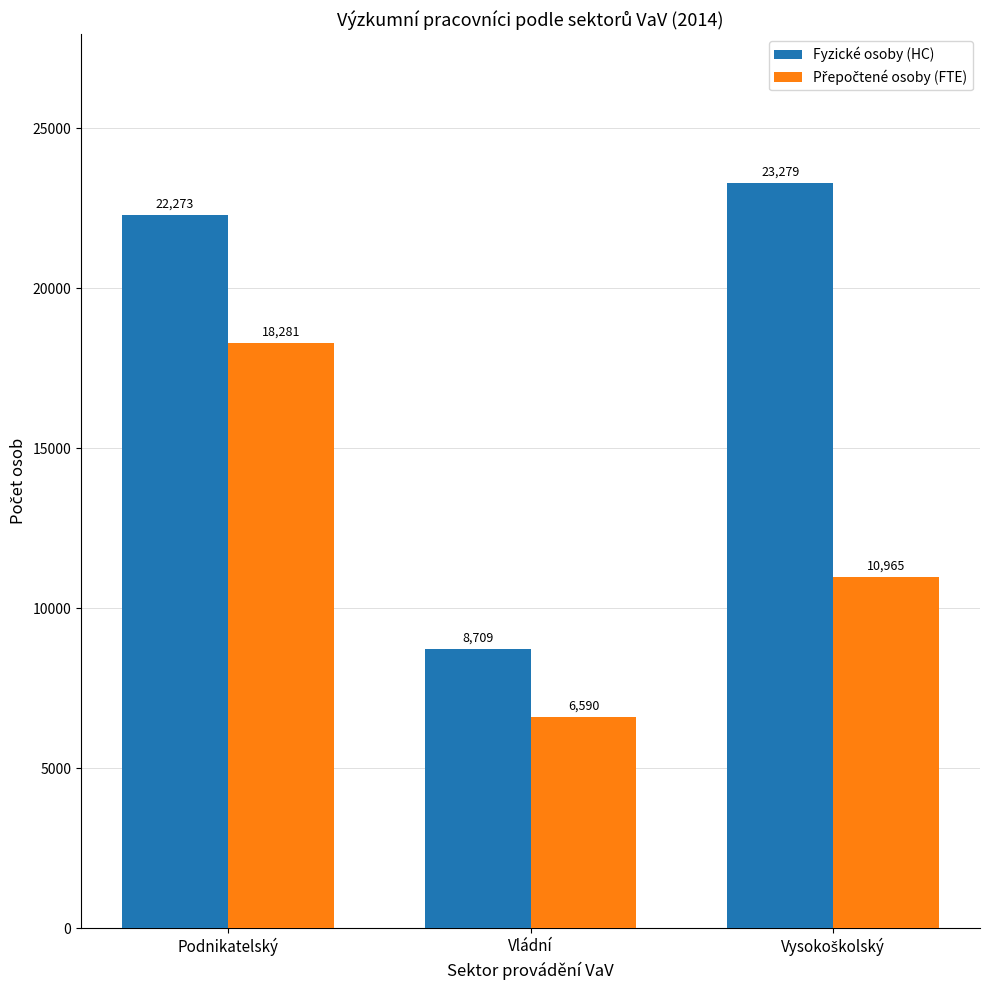

What is the difference between the second highest and minimum values in the Fyzické osoby (HC) series?

13564.0